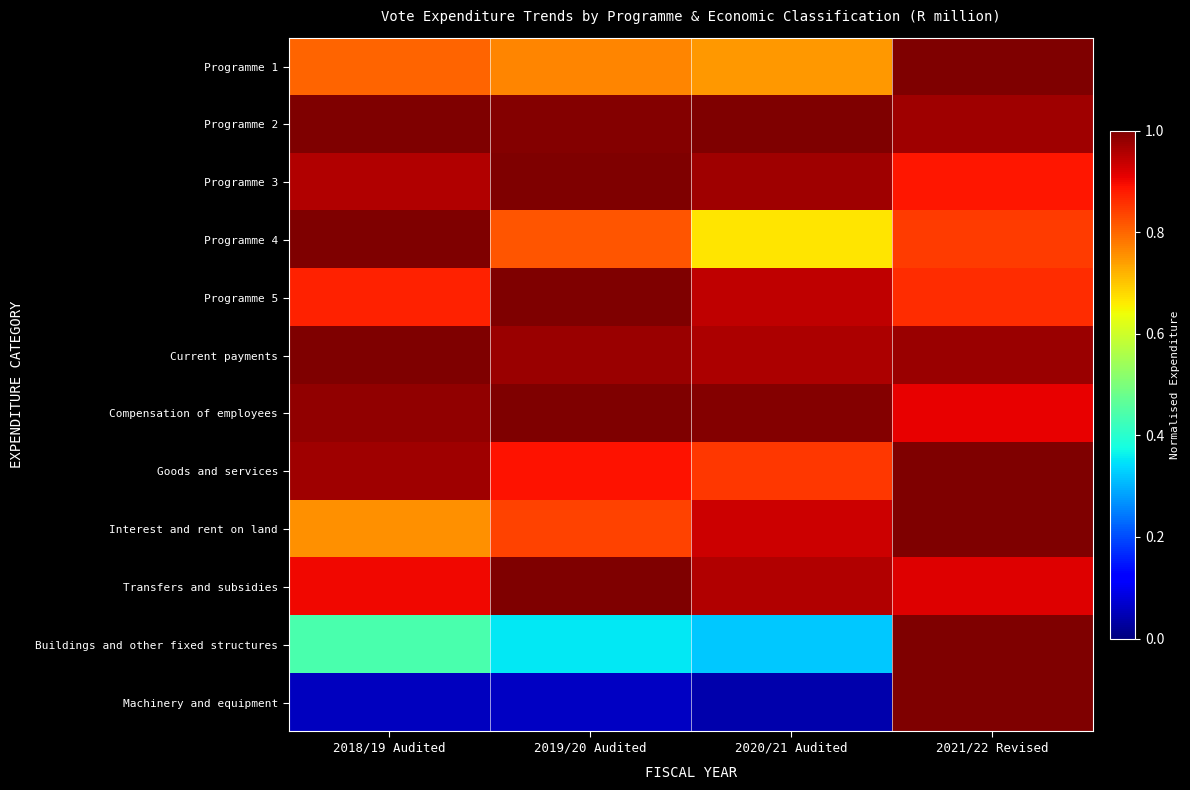

Reading left to right, transcribe all the data shown in this chart.

Programme 1: 2018/19 Audited=0.8	2019/20 Audited=0.8	2020/21 Audited=0.7	2021/22 Revised=1.0
Programme 2: 2018/19 Audited=1.0	2019/20 Audited=1.0	2020/21 Audited=1.0	2021/22 Revised=1.0
Programme 3: 2018/19 Audited=1.0	2019/20 Audited=1.0	2020/21 Audited=1.0	2021/22 Revised=0.9
Programme 4: 2018/19 Audited=1.0	2019/20 Audited=0.8	2020/21 Audited=0.7	2021/22 Revised=0.8
Programme 5: 2018/19 Audited=0.9	2019/20 Audited=1.0	2020/21 Audited=0.9	2021/22 Revised=0.9
Current payments: 2018/19 Audited=1.0	2019/20 Audited=1.0	2020/21 Audited=1.0	2021/22 Revised=1.0
Compensation of employees: 2018/19 Audited=1.0	2019/20 Audited=1.0	2020/21 Audited=1.0	2021/22 Revised=0.9
Goods and services: 2018/19 Audited=1.0	2019/20 Audited=0.9	2020/21 Audited=0.8	2021/22 Revised=1.0
Interest and rent on land: 2018/19 Audited=0.8	2019/20 Audited=0.8	2020/21 Audited=0.9	2021/22 Revised=1.0
Transfers and subsidies: 2018/19 Audited=0.9	2019/20 Audited=1.0	2020/21 Audited=1.0	2021/22 Revised=0.9
Buildings and other fixed structures: 2018/19 Audited=0.4	2019/20 Audited=0.4	2020/21 Audited=0.3	2021/22 Revised=1.0
Machinery and equipment: 2018/19 Audited=0.1	2019/20 Audited=0.1	2020/21 Audited=0.0	2021/22 Revised=1.0